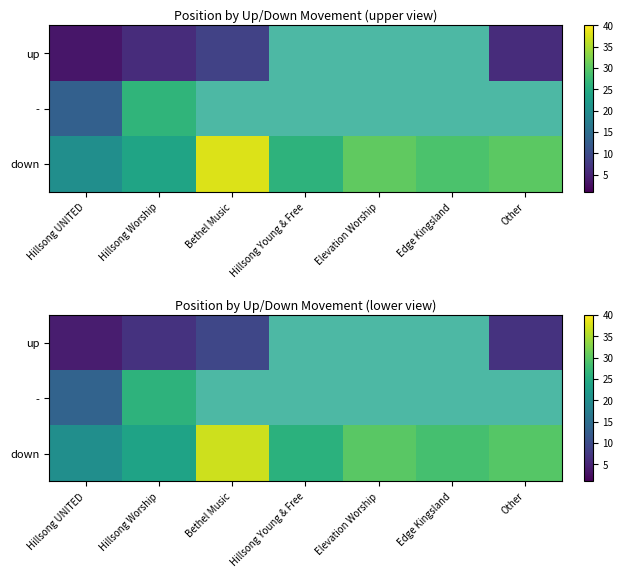

Which has a higher value, Other or Elevation Worship?

Elevation Worship